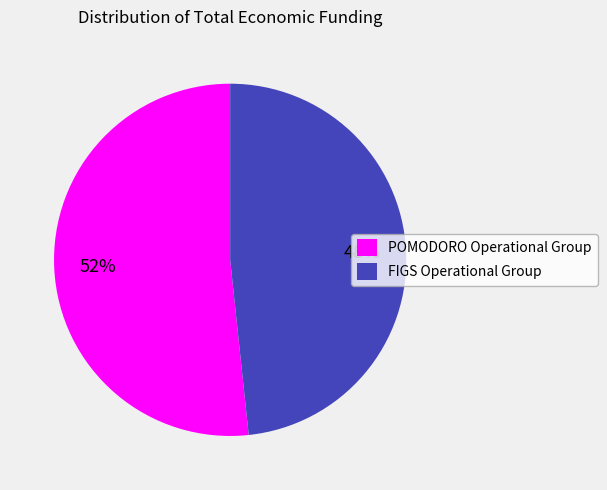

Which slice is the largest?

POMODORO Operational Group